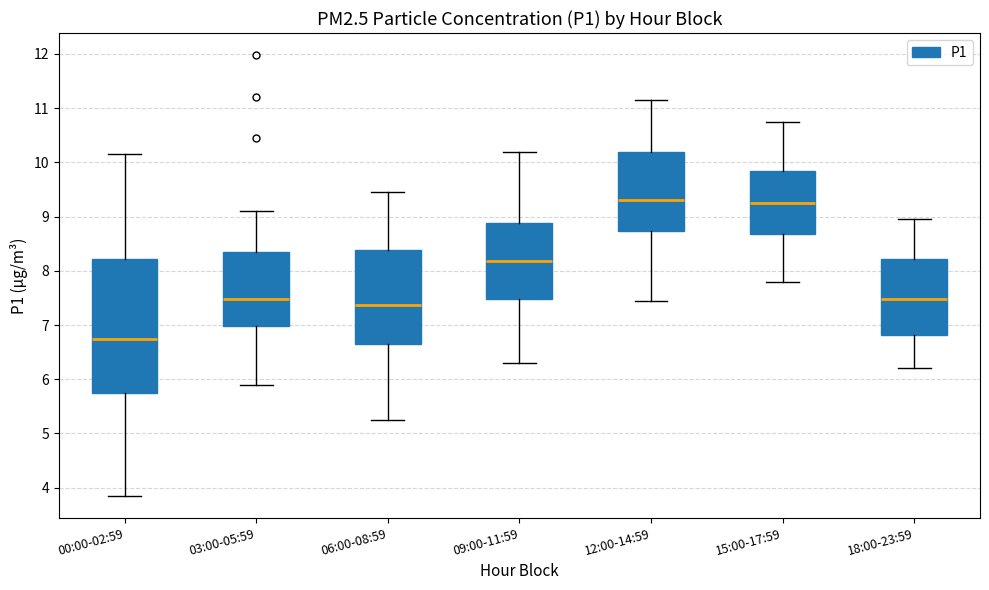

Where does the lower whisker of the box for 09:00-11:59 end on the y-axis? The values are not printed on the chart, so give them approximately, as read against the axis.

6.3